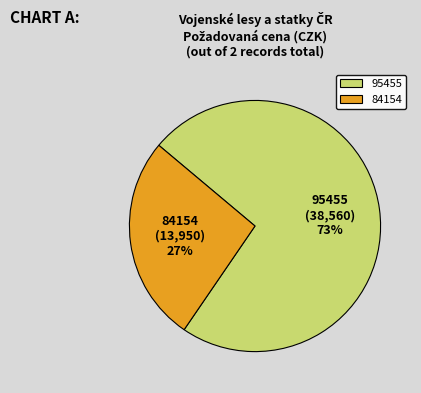

Which has a higher value, 95455 or 84154?

95455